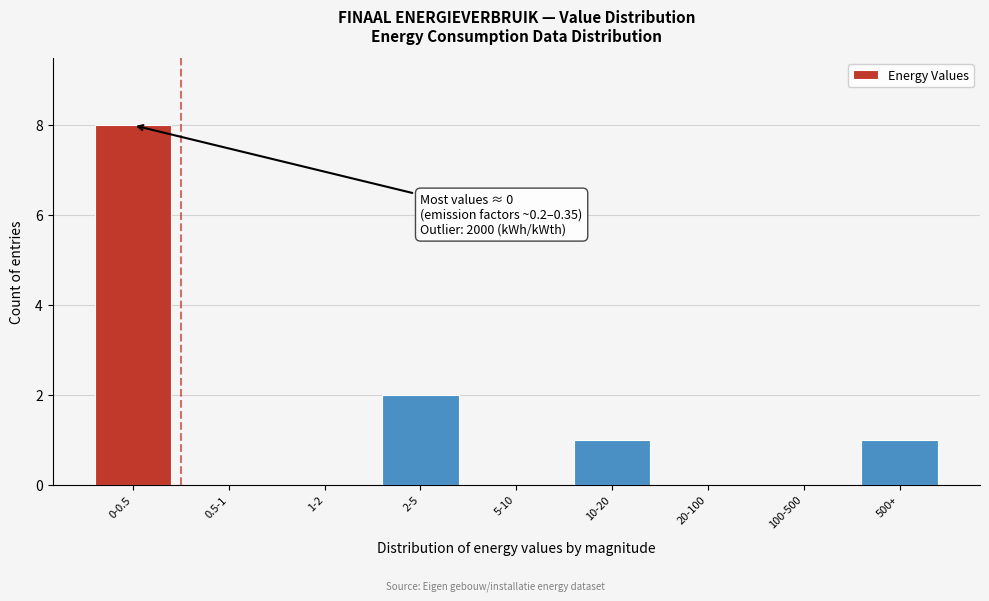

Reading left to right, transcribe all the data shown in this chart.

0-0.5=8	0.5-1=0	1-2=0	2-5=2	5-10=0	10-20=1	20-100=0	100-500=0	500+=1